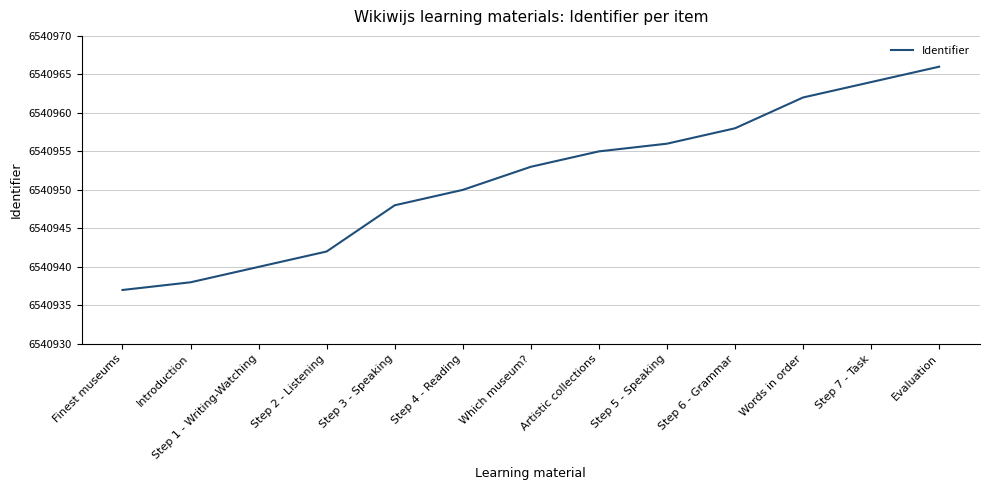

Where is the data nearest to the value 6540951?

Step 4 - Reading